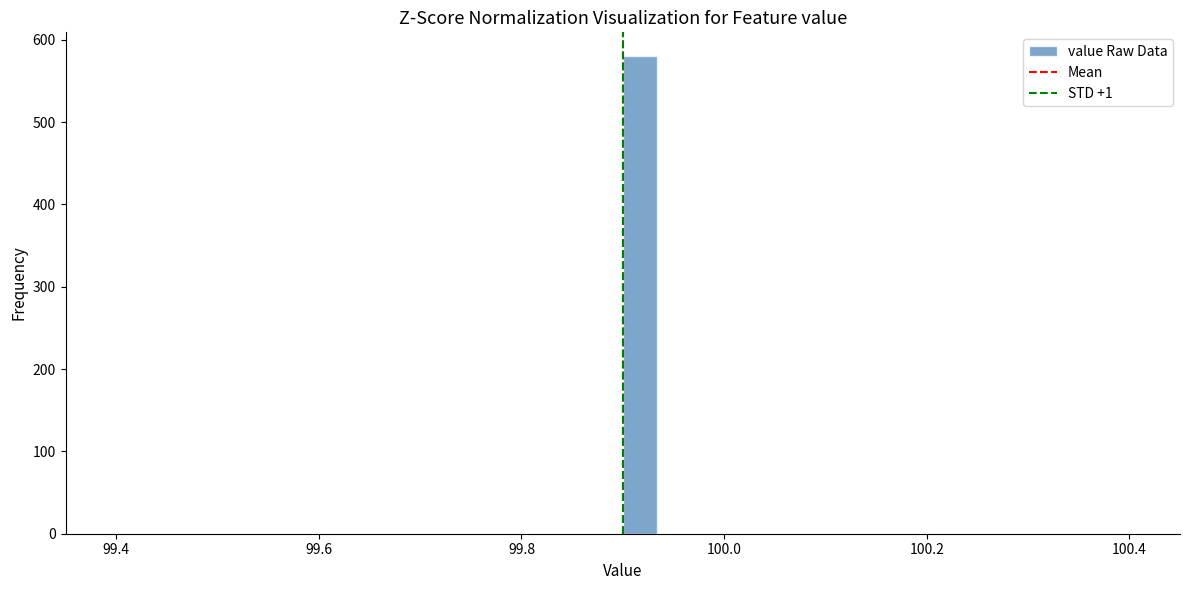

Read against the x-axis, roughly where is the centre of the tallest bar?

99.92